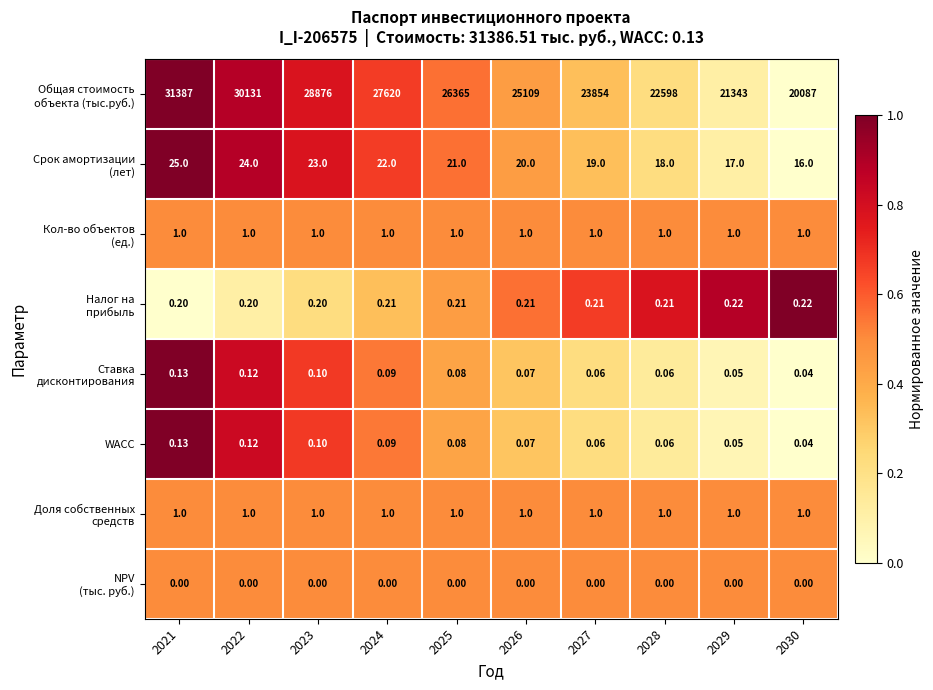

How many data points does each series have?

10